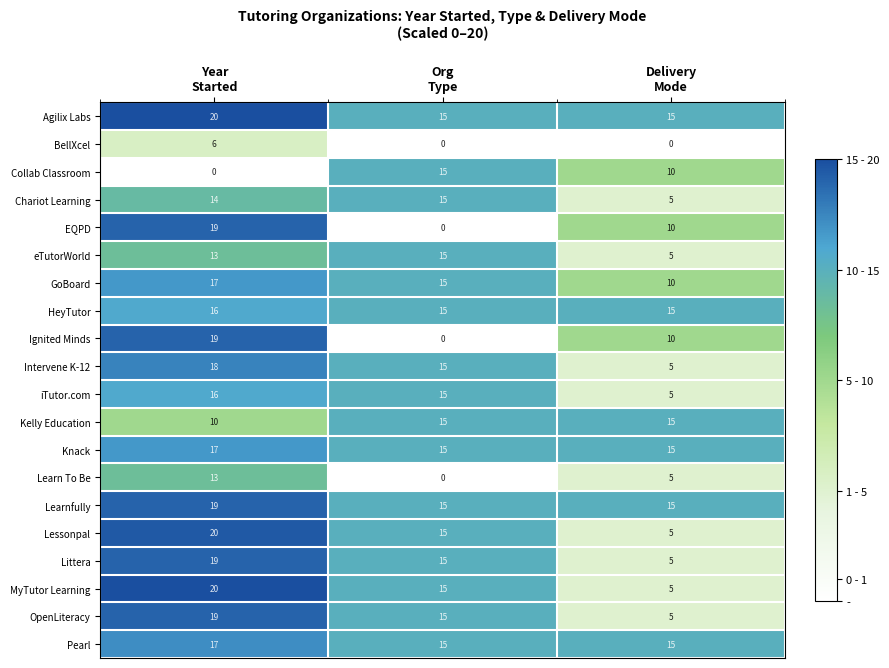

What is the average value of the Pearl series?

16